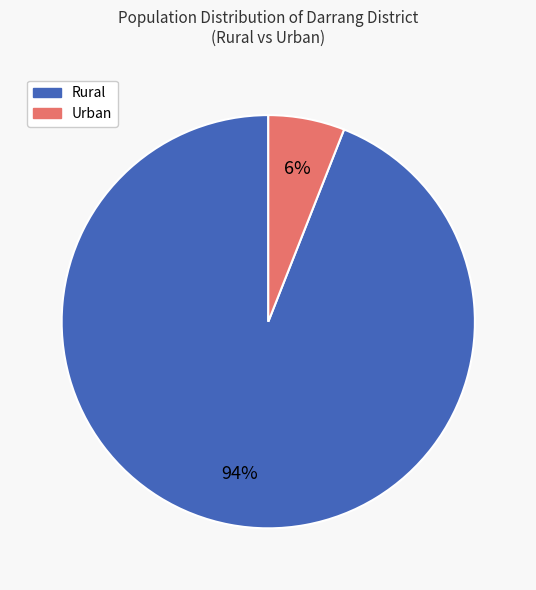

To the nearest percent, what is the difference between the largest and smallest slice percentages?

88%